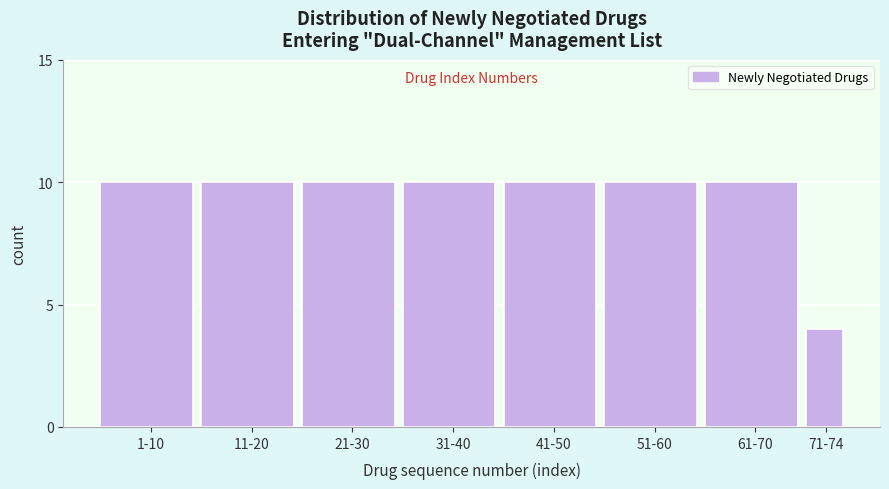

Reading left to right, extract all data points from this chart.

1-10=10	11-20=10	21-30=10	31-40=10	41-50=10	51-60=10	61-70=10	71-74=4